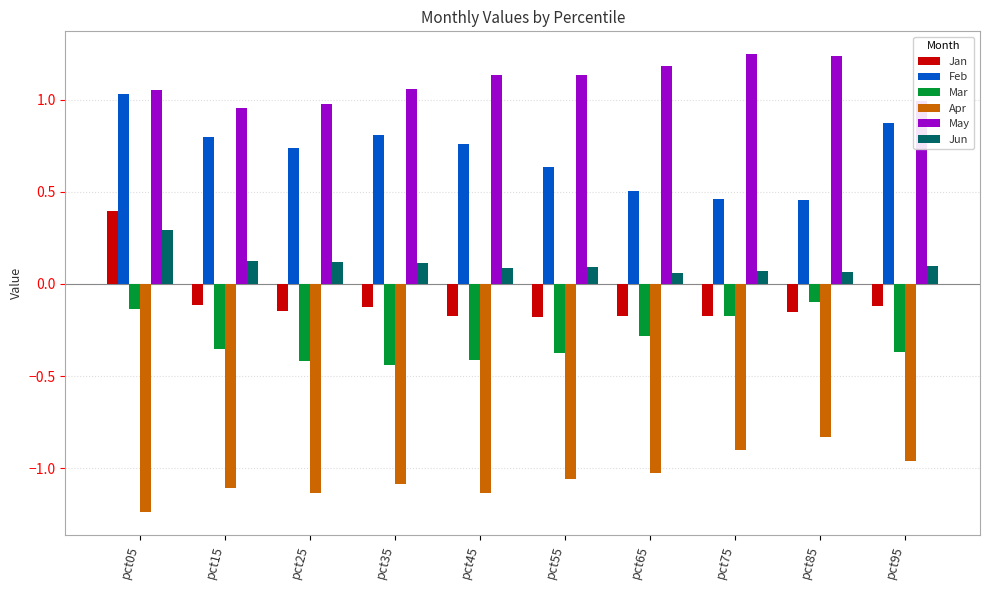

What is the difference between the second highest and minimum values in the May series?

0.3